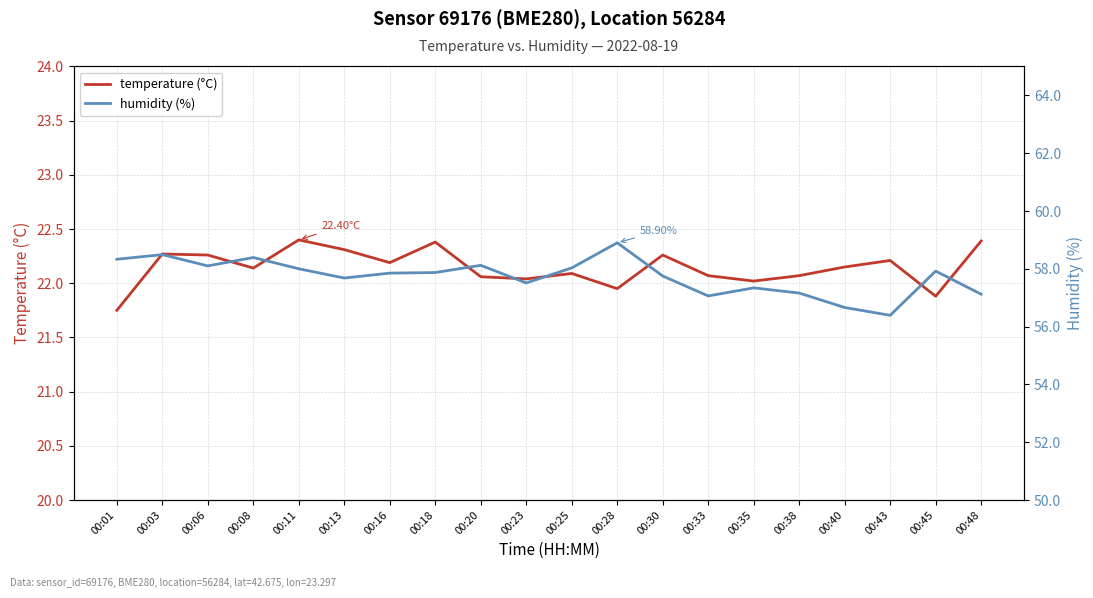

In temperature (°C), how many points are lower than both neighbors (excluding endpoints)?

6